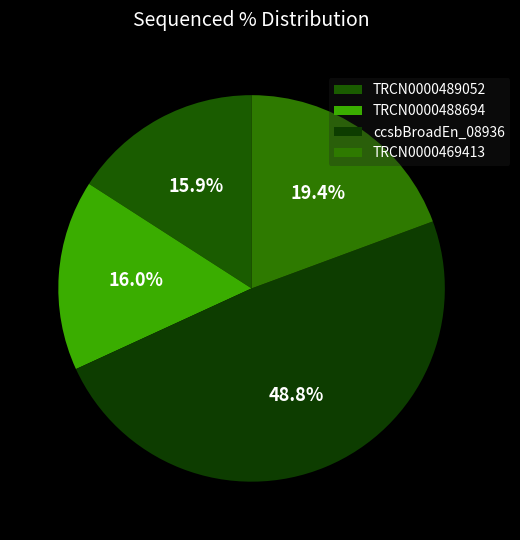

What is the largest slice in the pie chart?

ccsbBroadEn_08936